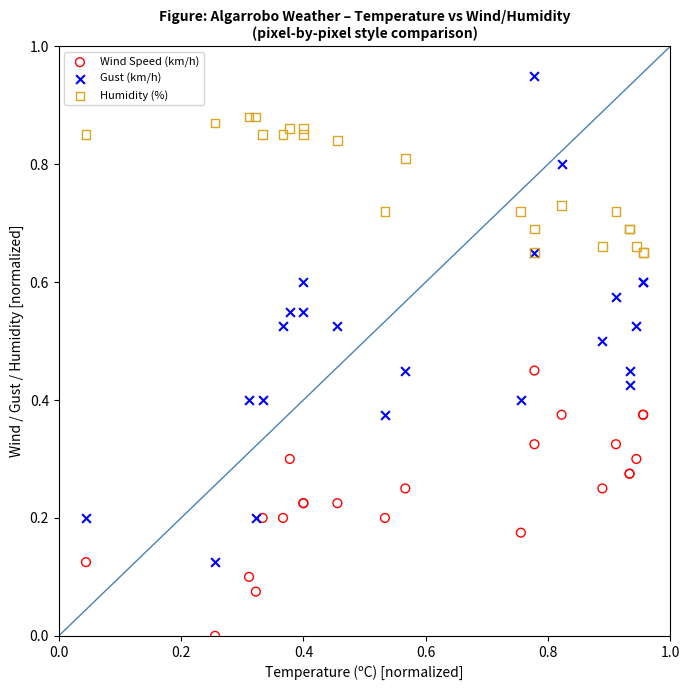

Which series has the widest spread of Y values?

Gust (km/h)